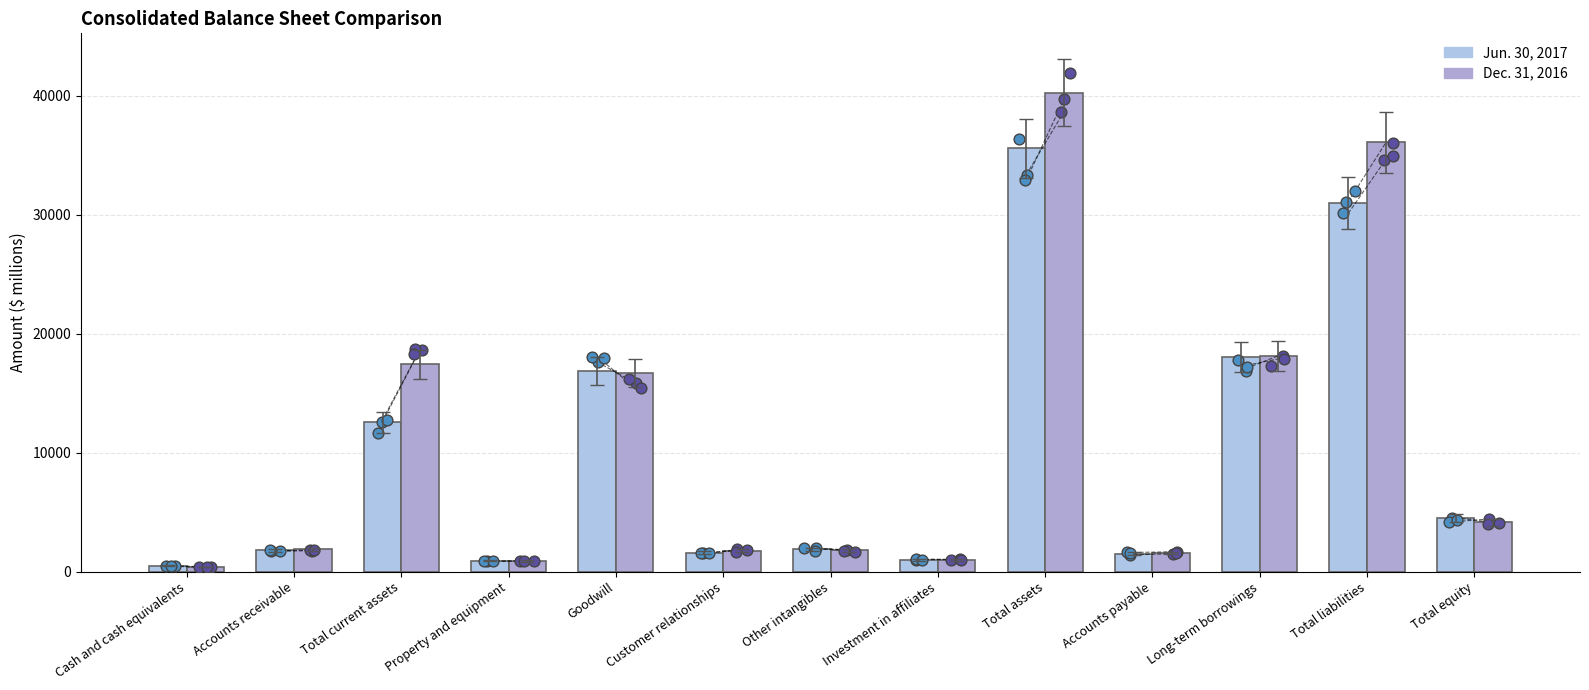

Which series has the largest total across all categories?

Dec. 31, 2016